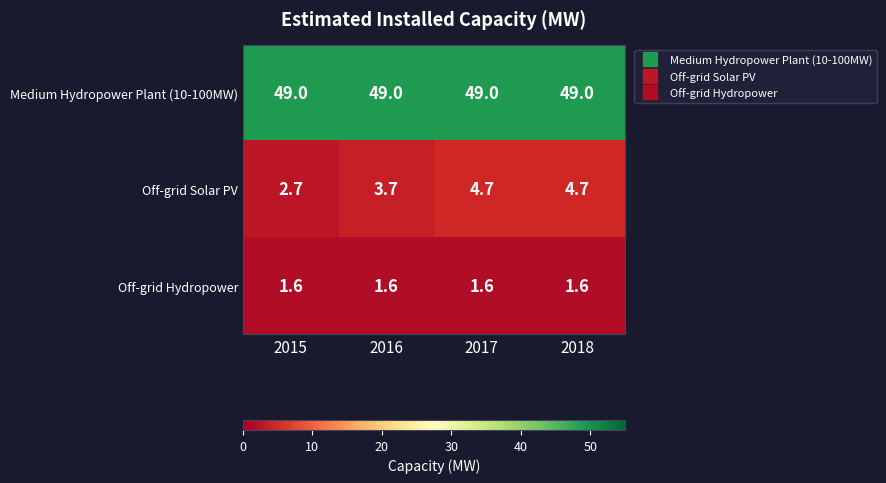

Rank the series at 2015 from highest to lowest value.

Medium Hydropower Plant (10-100MW), Off-grid Solar PV, Off-grid Hydropower